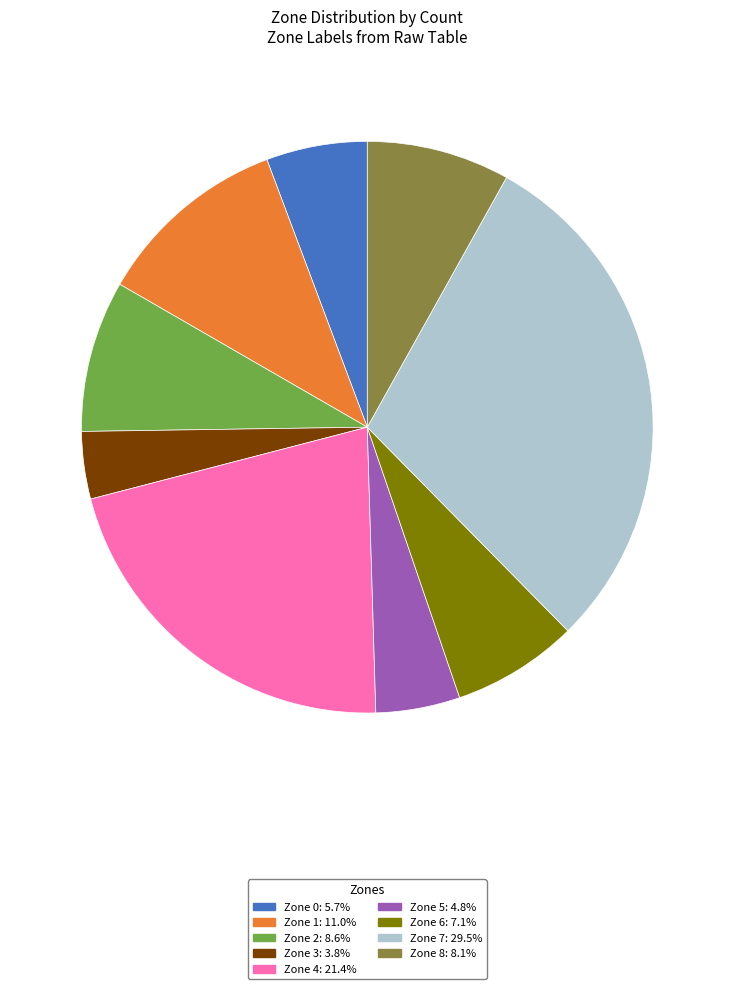

Is there a majority slice in this chart?

No